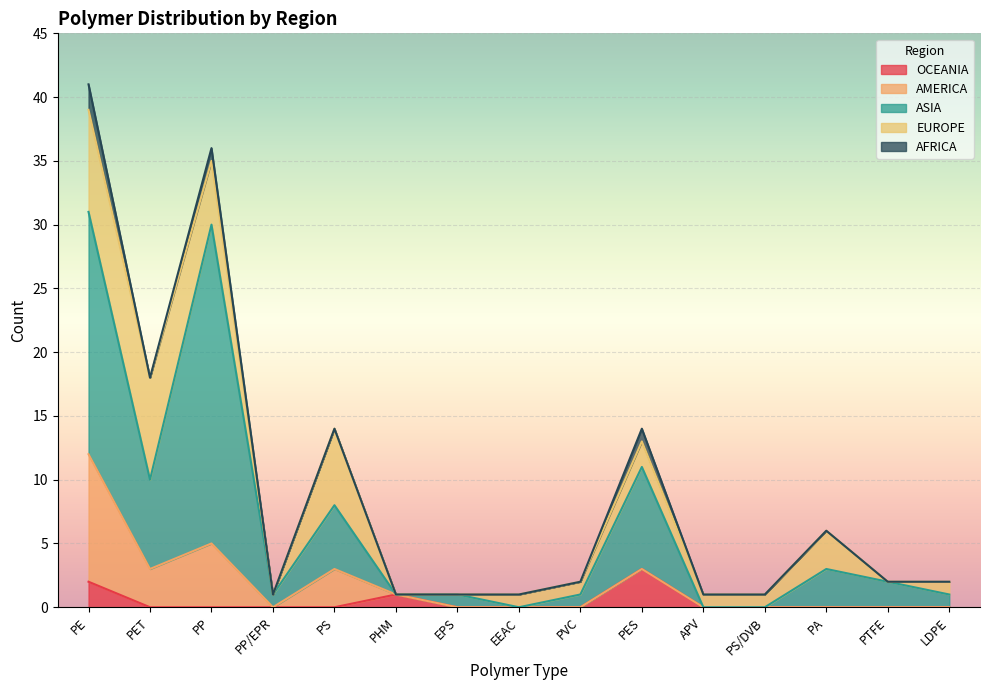

How many interior local valleys does the ASIA series have?

4